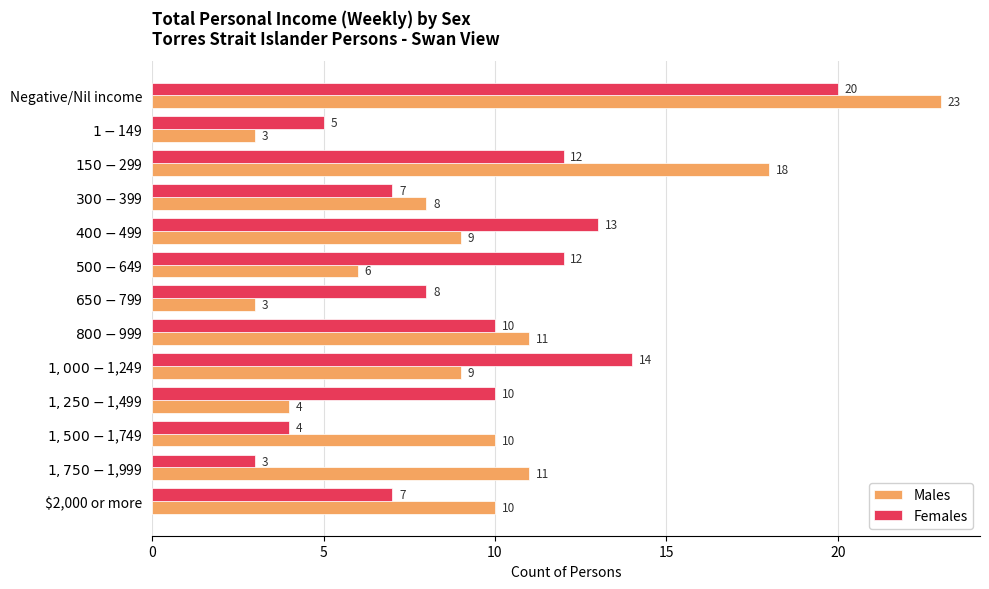

What is the difference between the highest and lowest values at $2,000 or more?

3